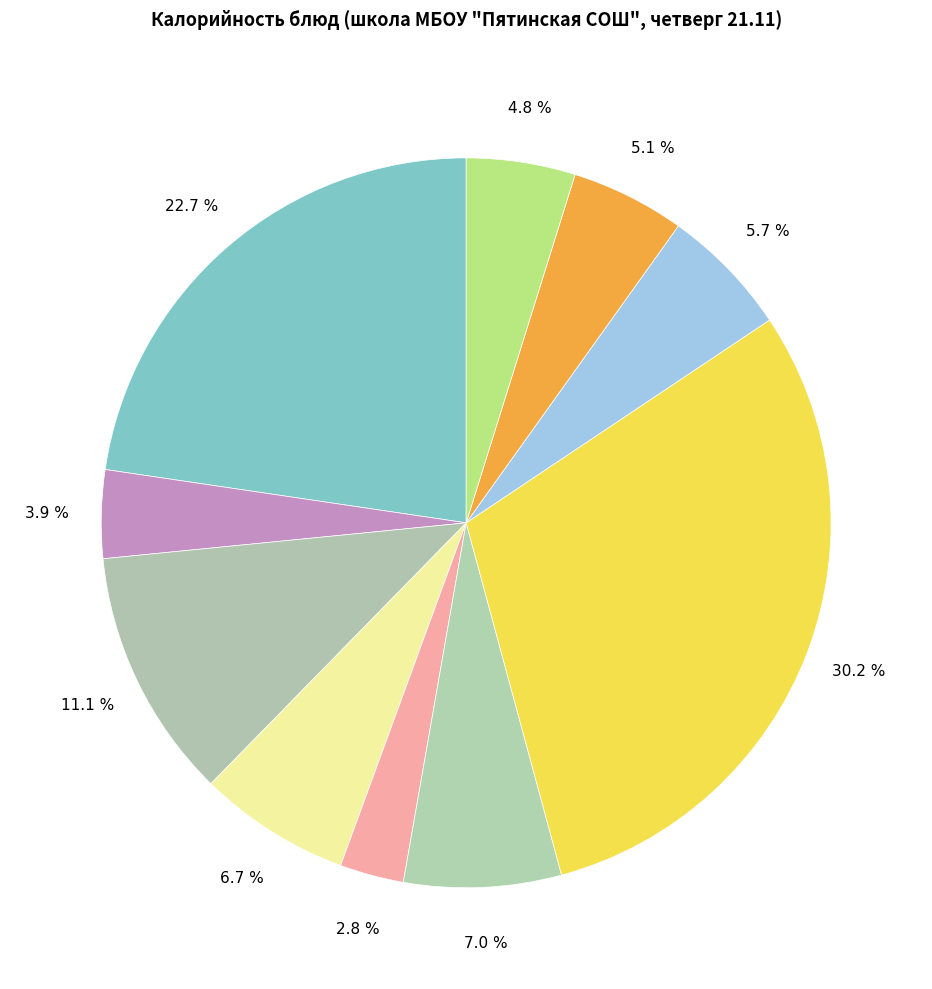

Rank the categories by value from highest to lowest.

Гуляш из говядины, Омлет натуральный с колбасой, Бутерброд с маслом, Борщ из свежей капусты со сметаной, Батон йодированный, Компот из абрикосов, Хлеб пшеничный, Хлеб ржано-пшеничный, Чай с лимоном, Овощи свежие порционно